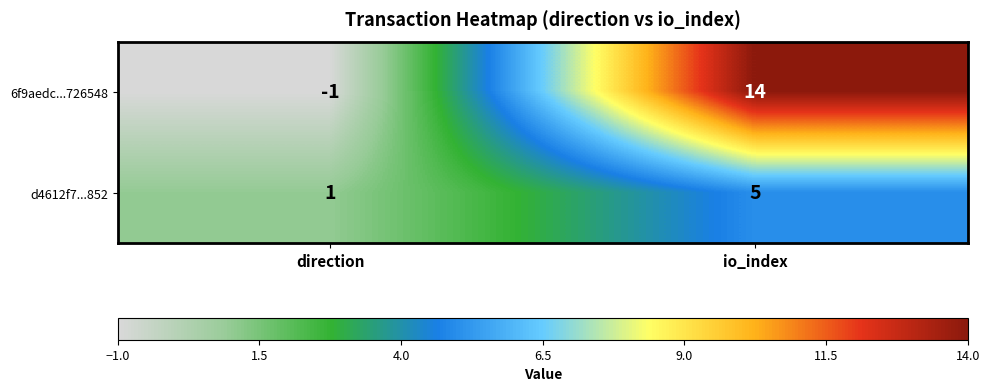

What is the highest value of the d4612f7...852 series?

5